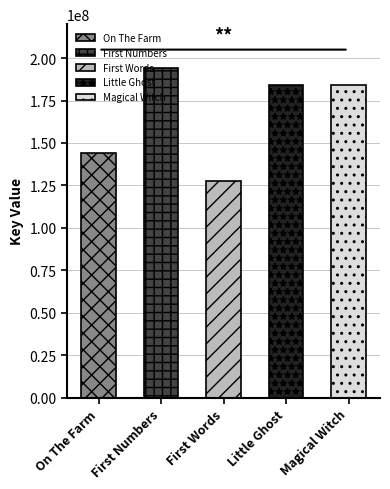

What is the difference between the maximum and minimum values?

66501733